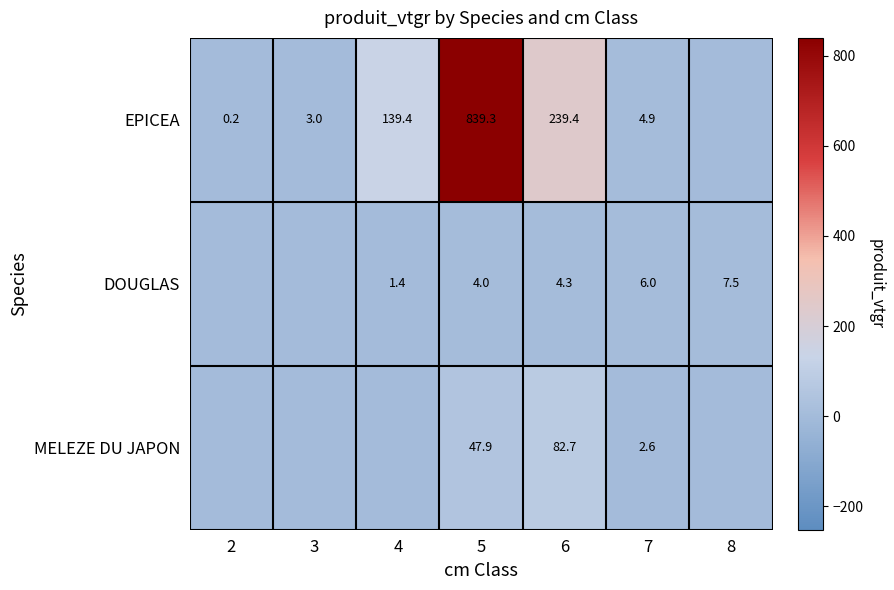

What is the difference between the highest and lowest values at 5?

835.3